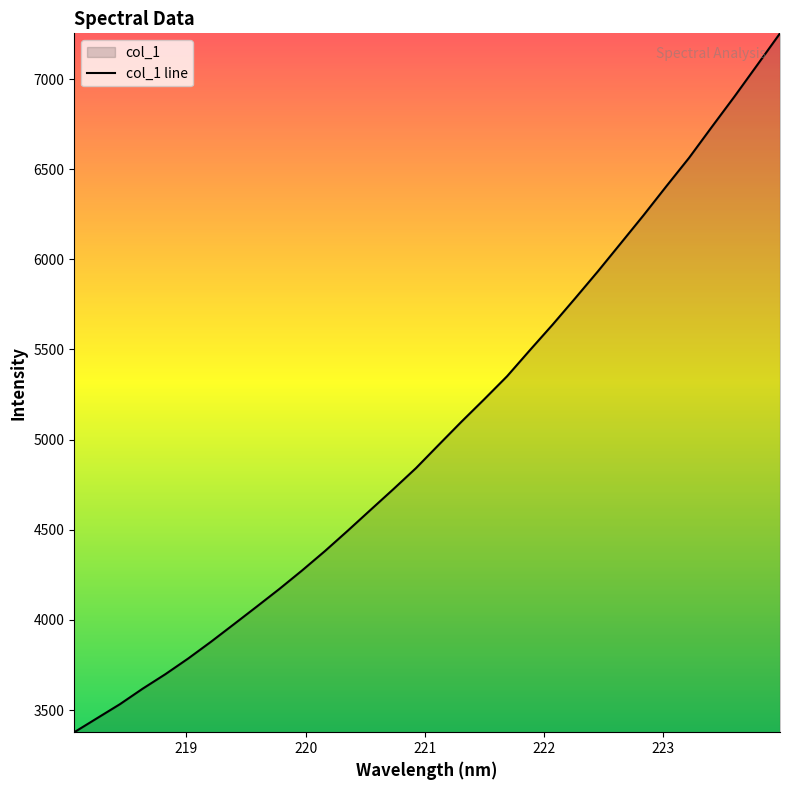

What is the change in value from 220.5444 to 223.0264?

+1795.5